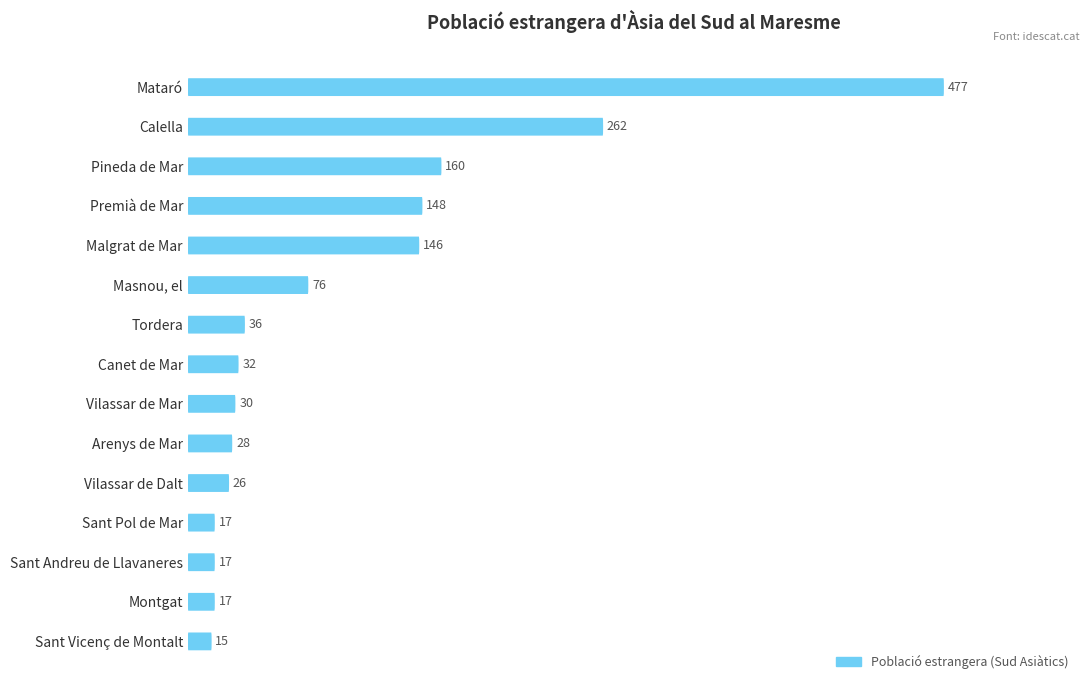

How many bars are there in total?

15